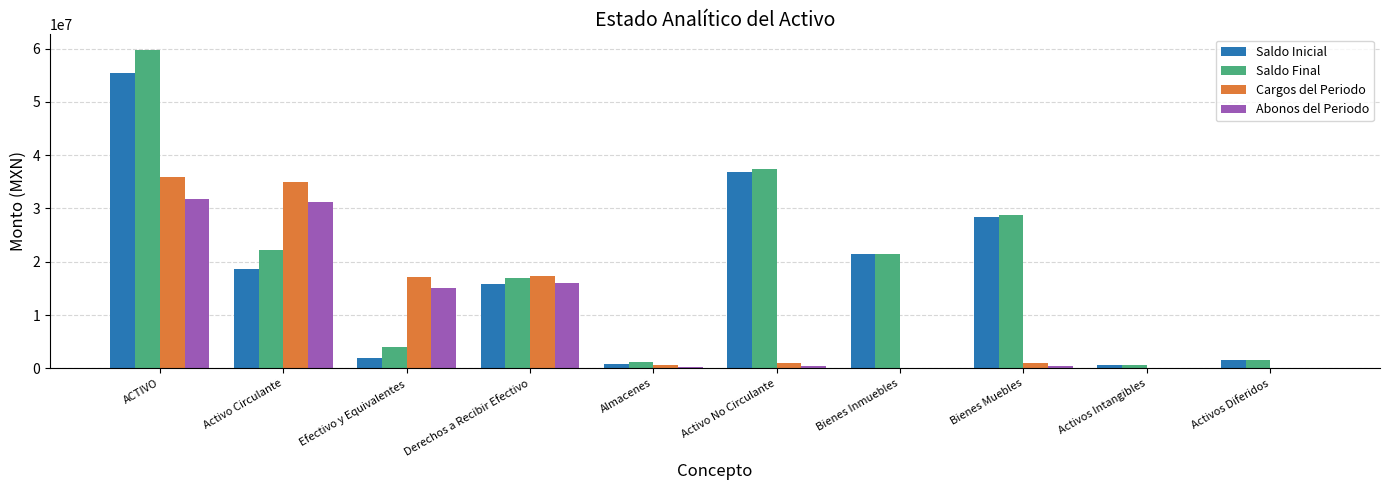

Which category has the highest value in the Cargos del Periodo series?

ACTIVO